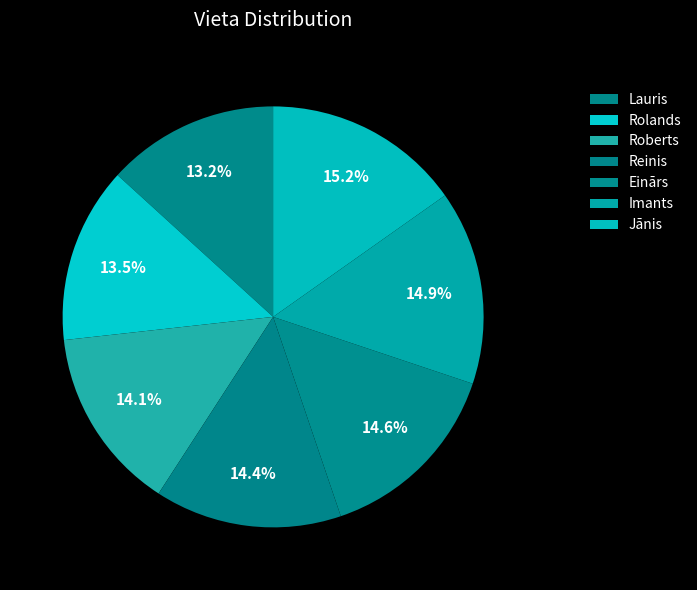

True or false: Jānis accounts for 25% of the total.

False